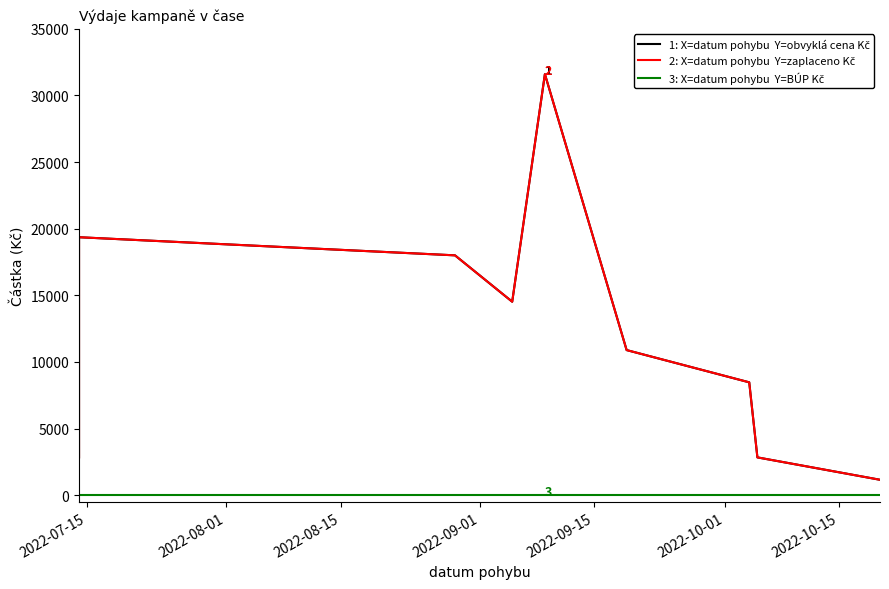

At how many categories does at least one series exceed 3650?

6